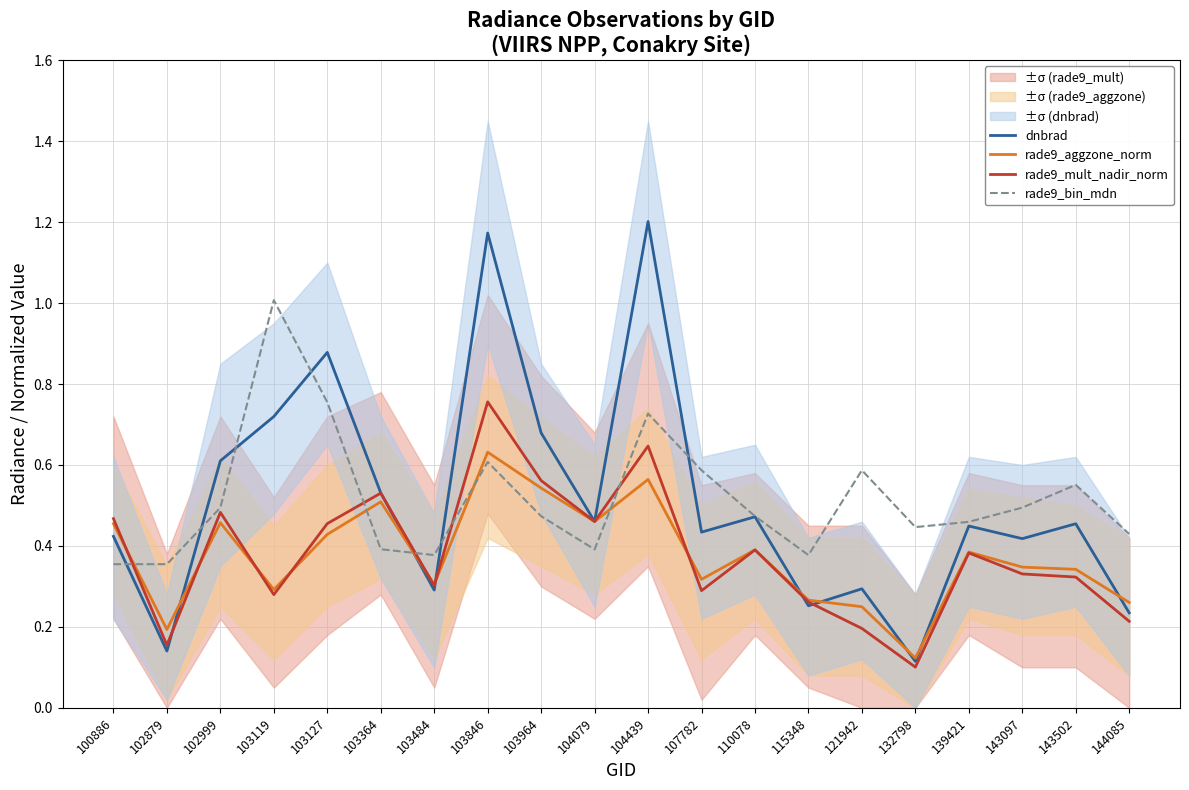

What is the value of the rade9_aggzone_norm point at the 13th from the left?

0.4